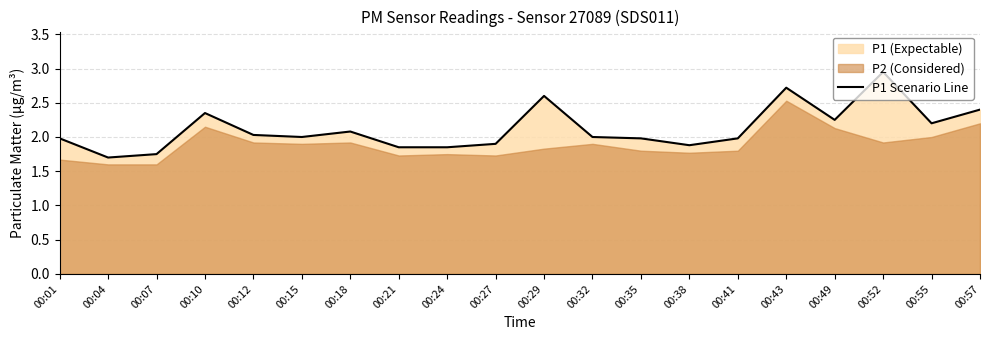

What is the change in value from 00:04 to 00:52?

+1.3